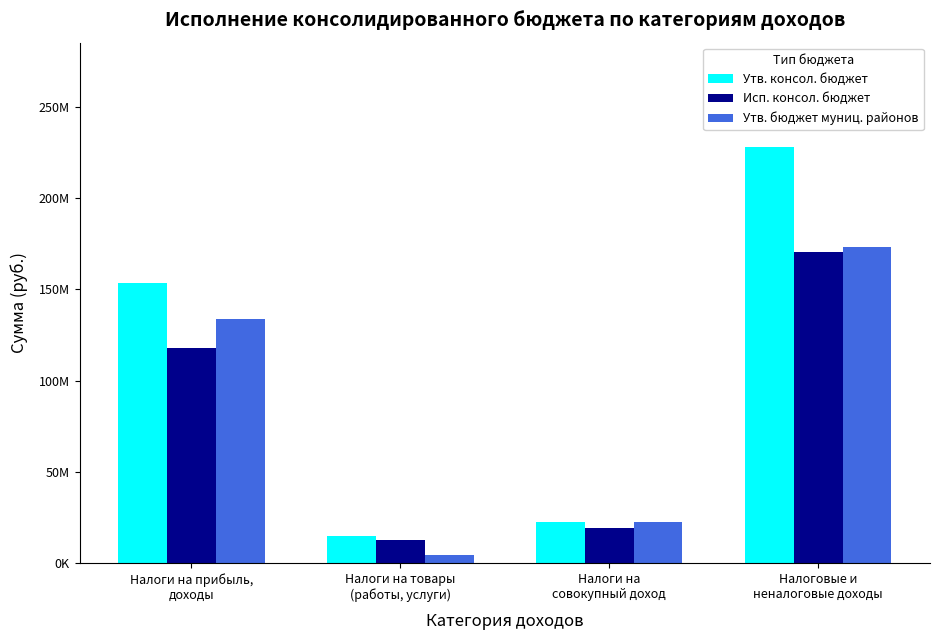

Is the value of Утв. консол. бюджет at Налоги на
совокупный доход greater than the value of Утв. бюджет муниц. районов at Налоги на
совокупный доход?

Yes